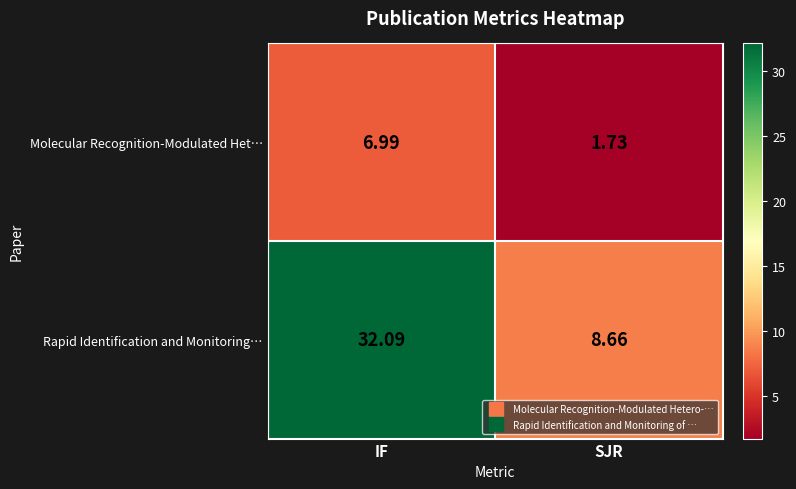

How many data points does each series have?

2